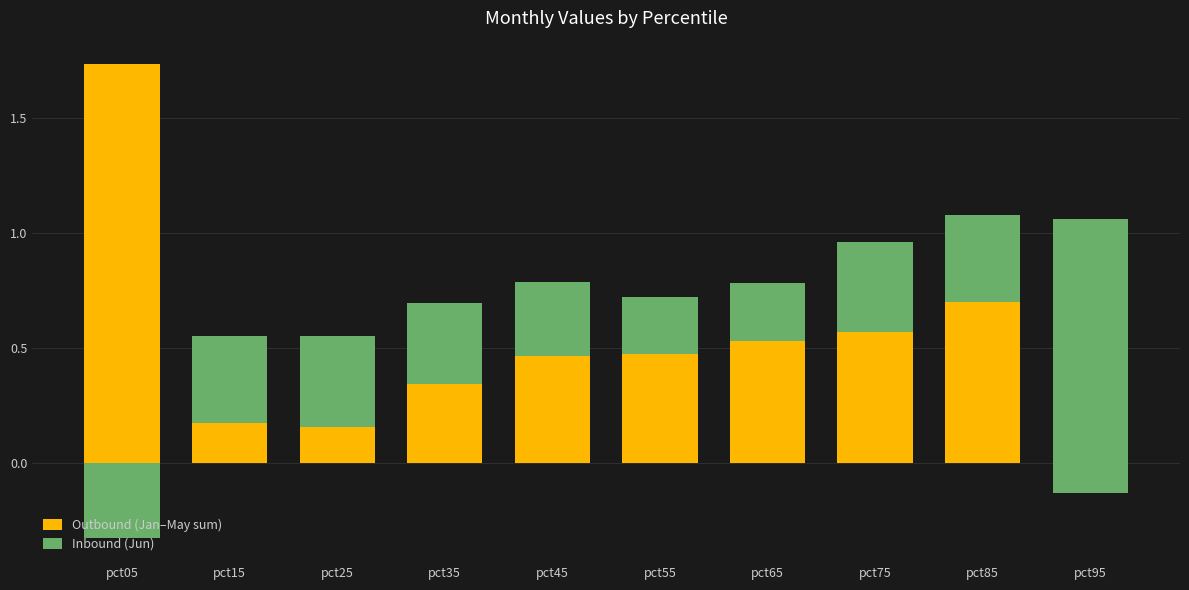

Reading left to right, list all the values displayed in this chart.

Outbound (Jan–May sum): pct05=1.7	pct15=0.2	pct25=0.2	pct35=0.3	pct45=0.5	pct55=0.5	pct65=0.5	pct75=0.6	pct85=0.7	pct95=-0.1
Inbound (Jun): pct05=-0.3	pct15=0.4	pct25=0.4	pct35=0.4	pct45=0.3	pct55=0.2	pct65=0.3	pct75=0.4	pct85=0.4	pct95=1.2